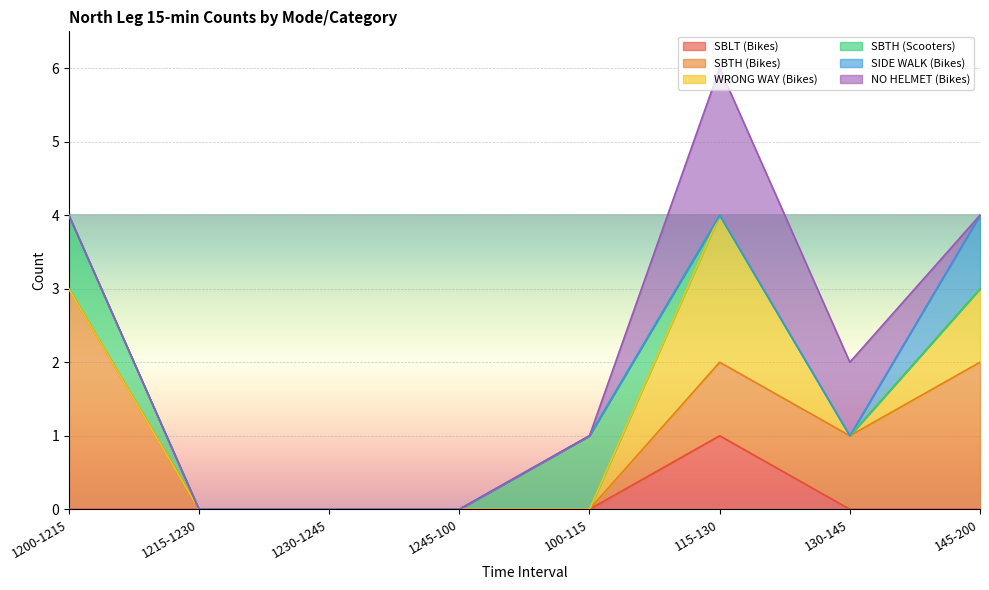

How many positive values does the SBTH (Bikes) series have?

4